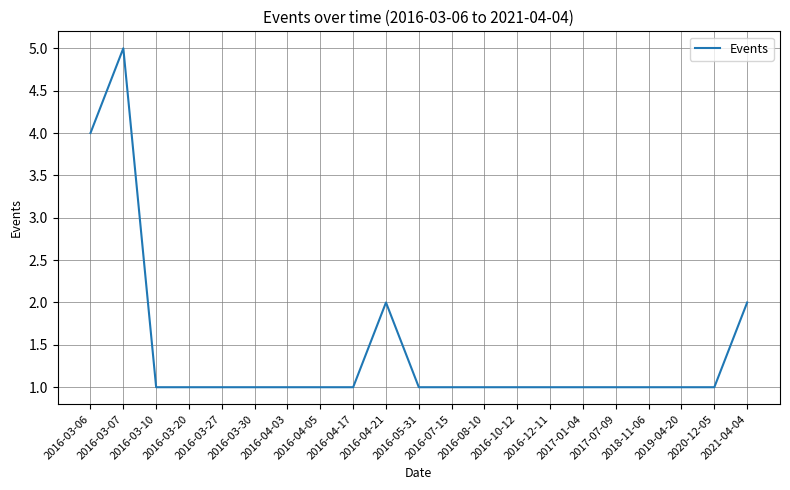

The value at 2016-03-30 is 1. True or false?

True